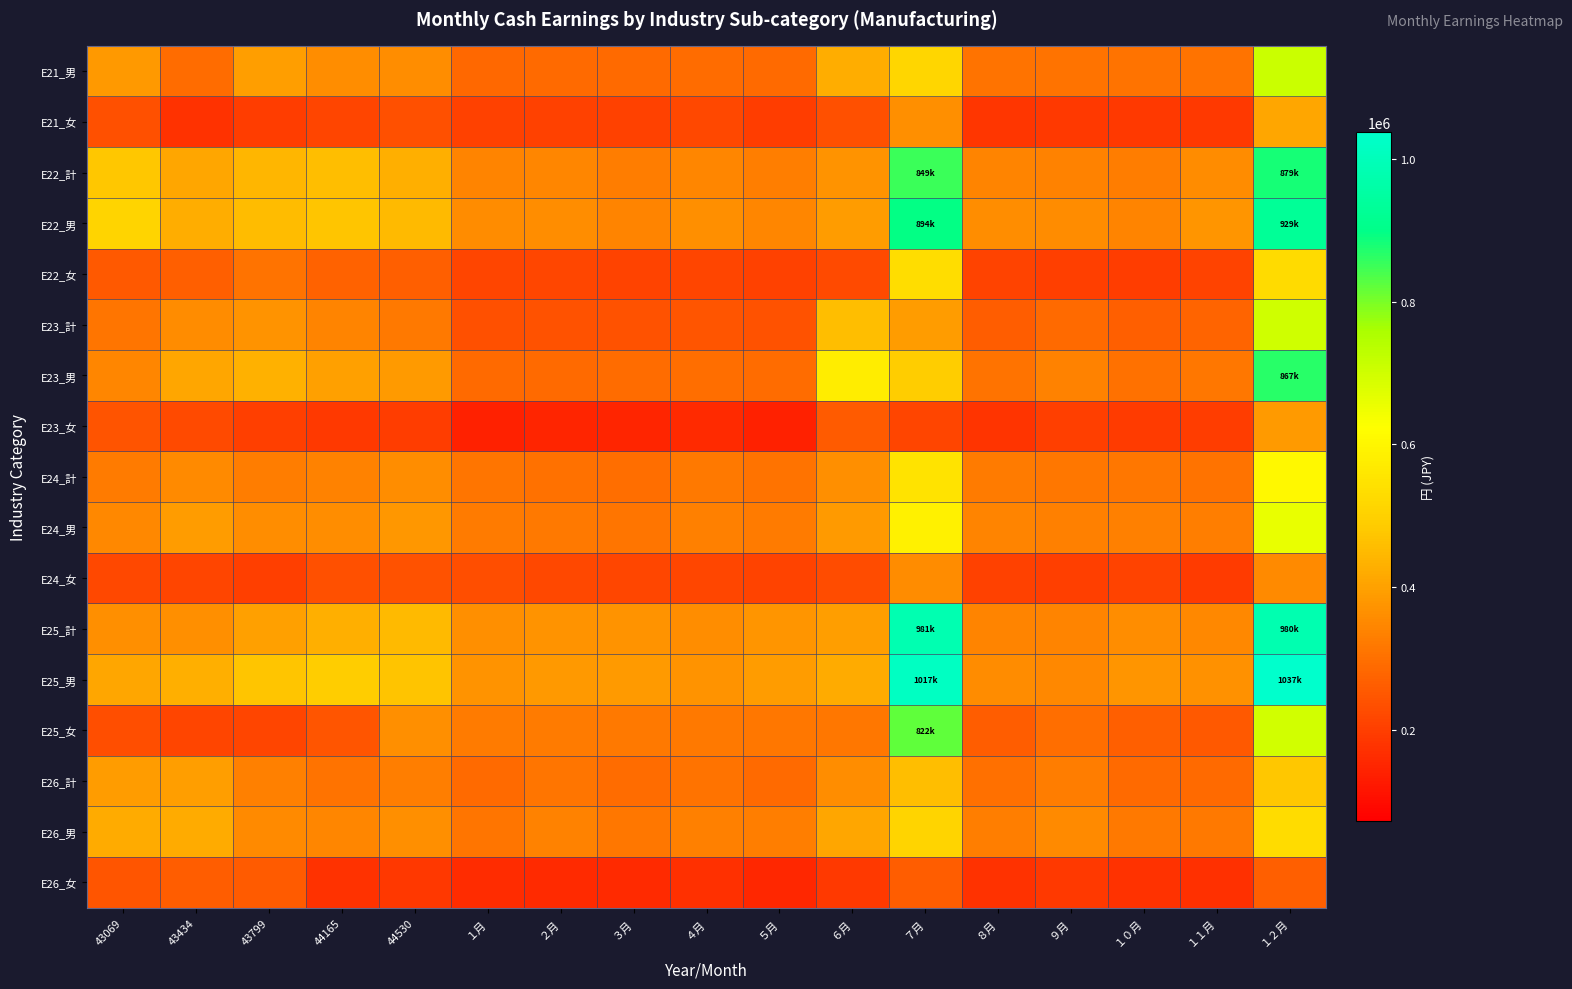

What is the total value across all series at １２月?

11008902